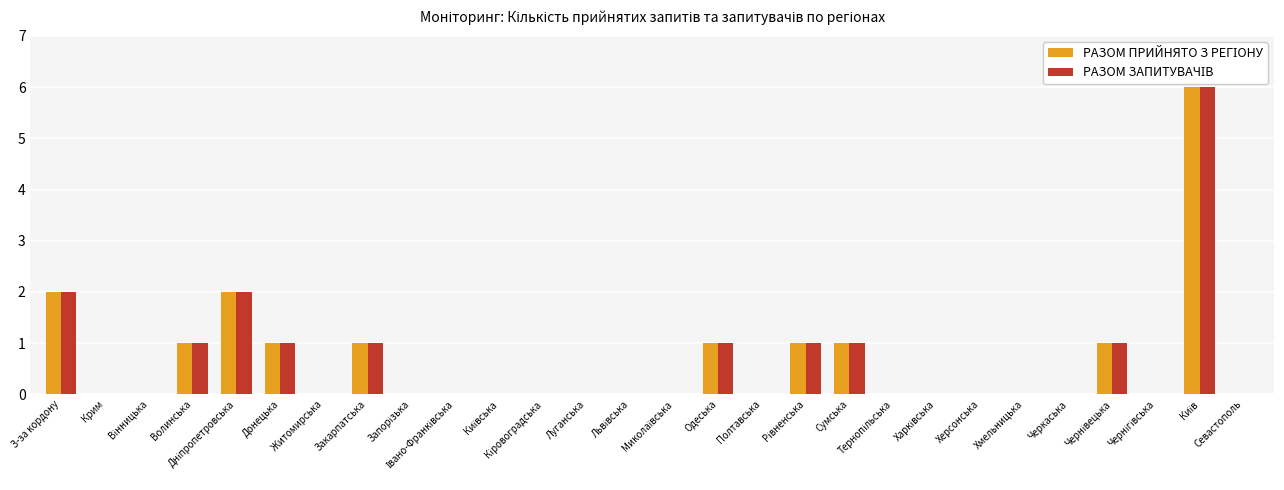

How many distinct data groups are displayed?

2